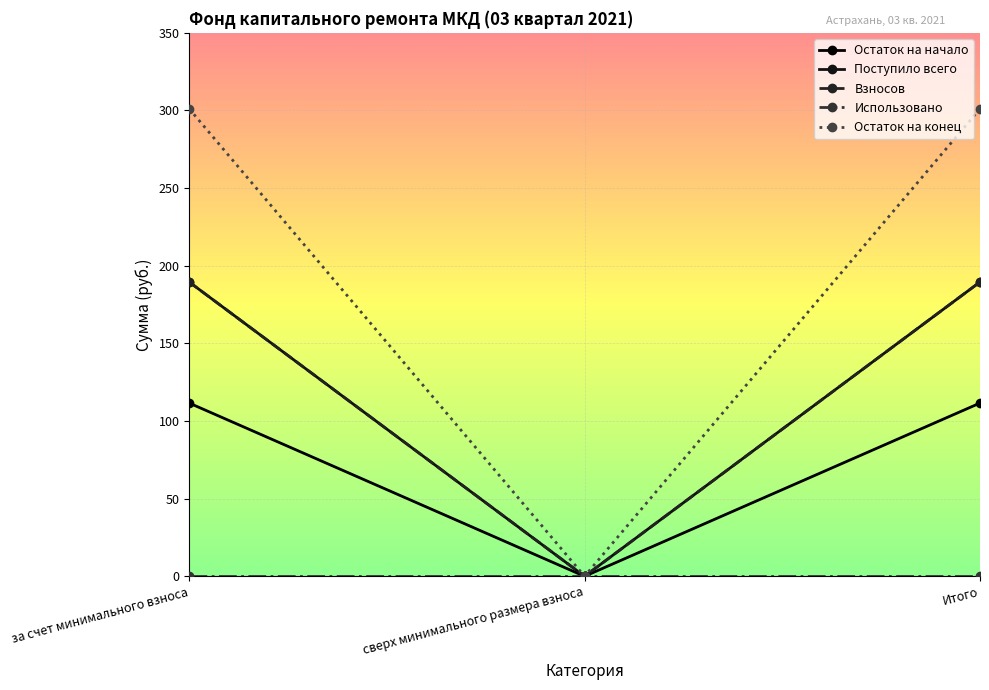

At which category does the chart reach its peak across all series?

за счет минимального взноса